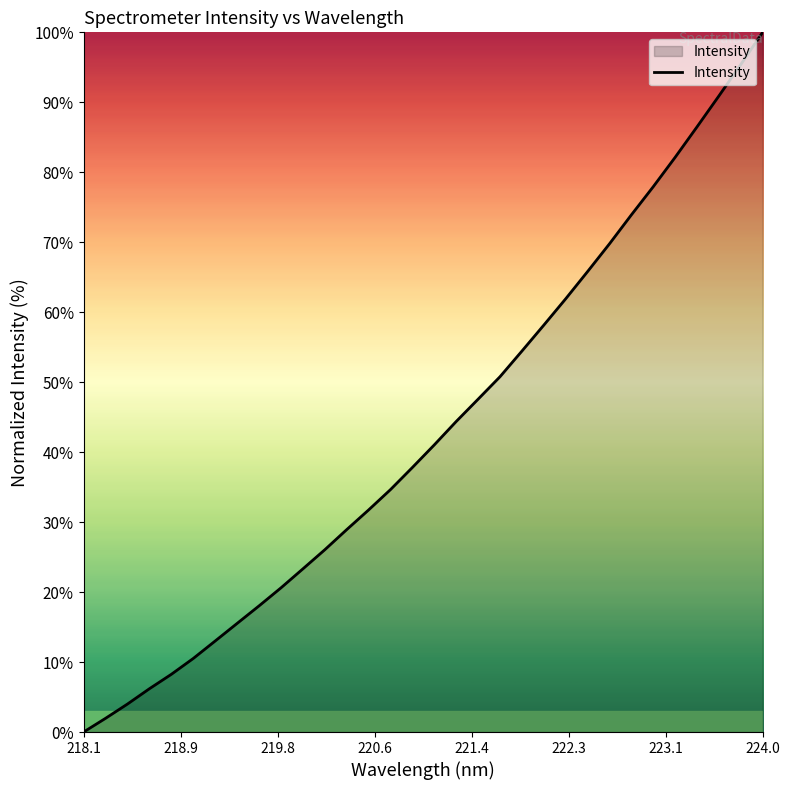

Does the chart have visible grid lines?

No